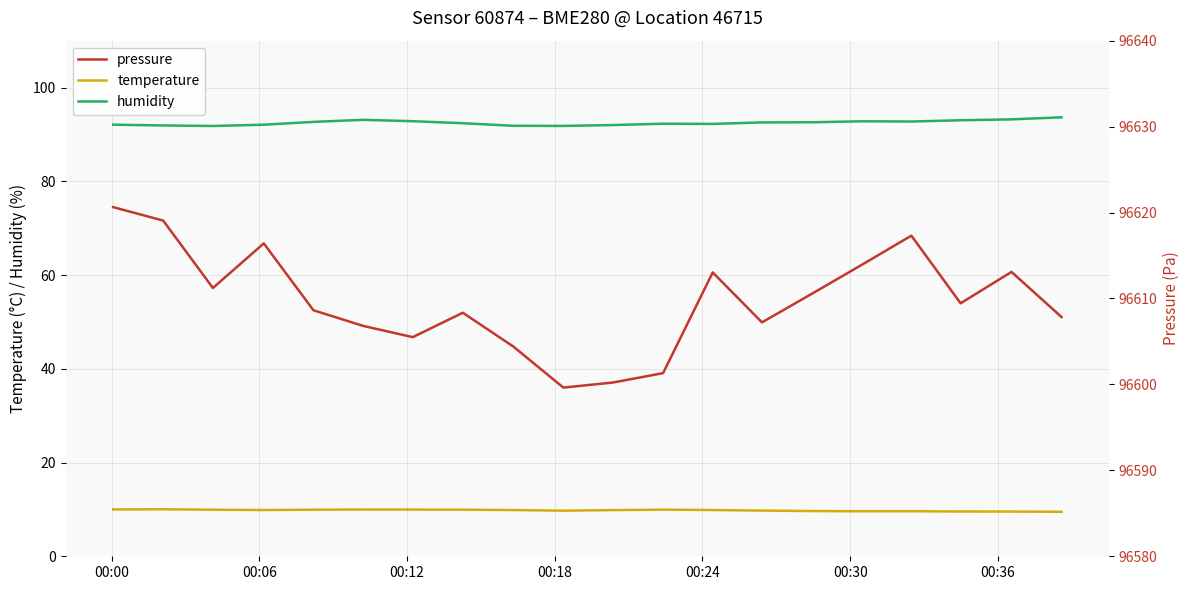

What is the maximum value for humidity?

93.7